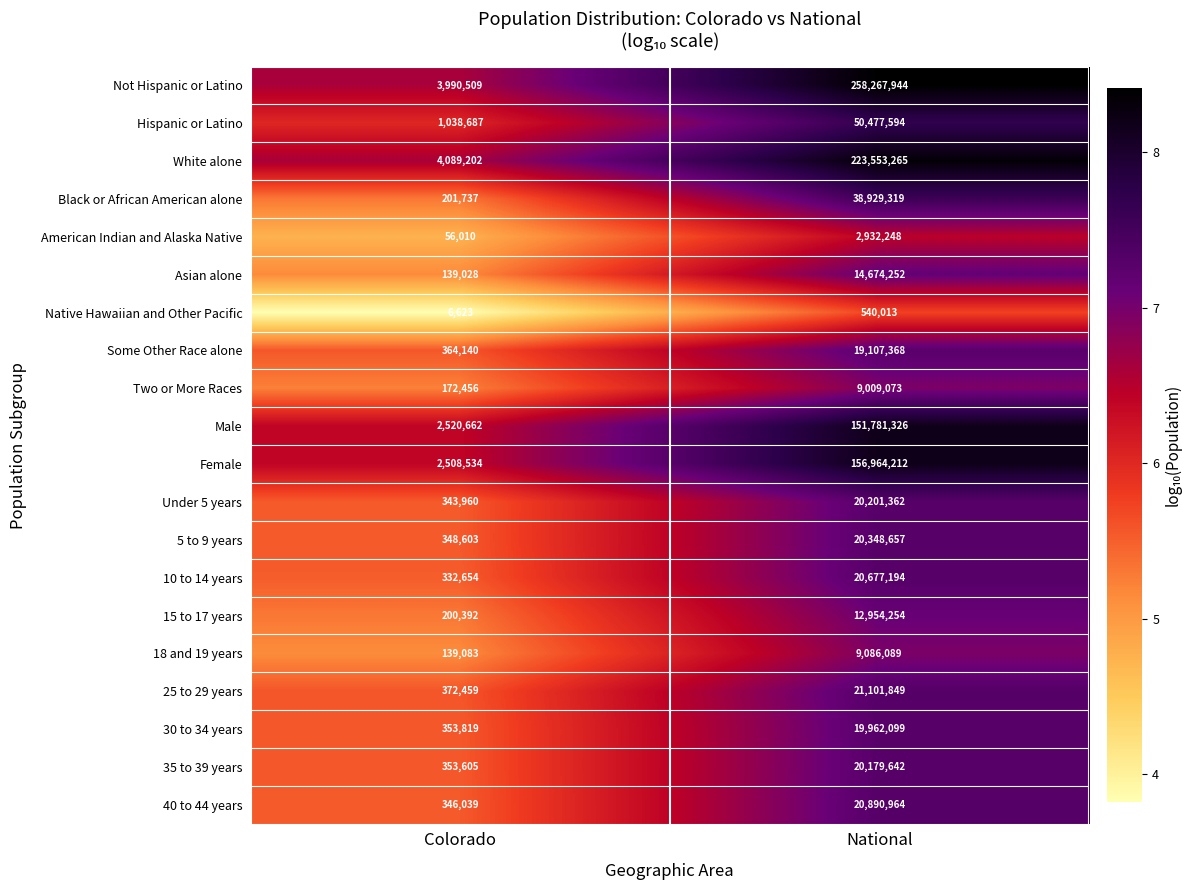

What is the highest value of the Hispanic or Latino series?

50477594